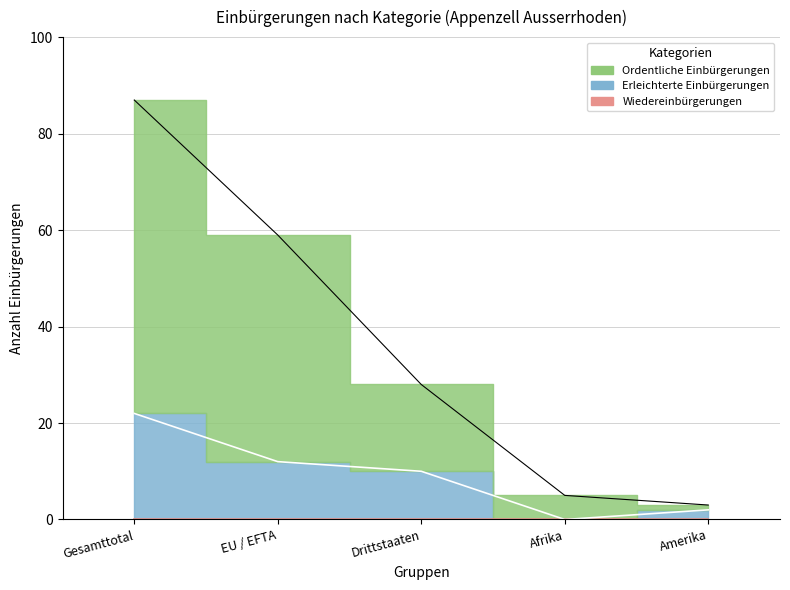

True or false: Erleichterte Einbürgerungen and Wiedereinbürgerungen intersect in this chart.

False